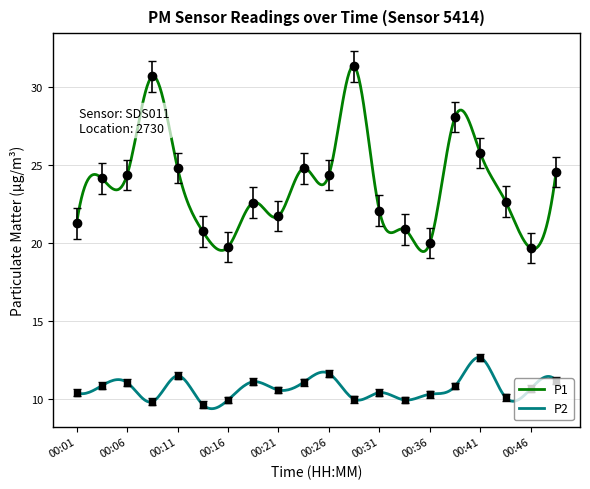

True or false: P1 and P2 intersect in this chart.

False